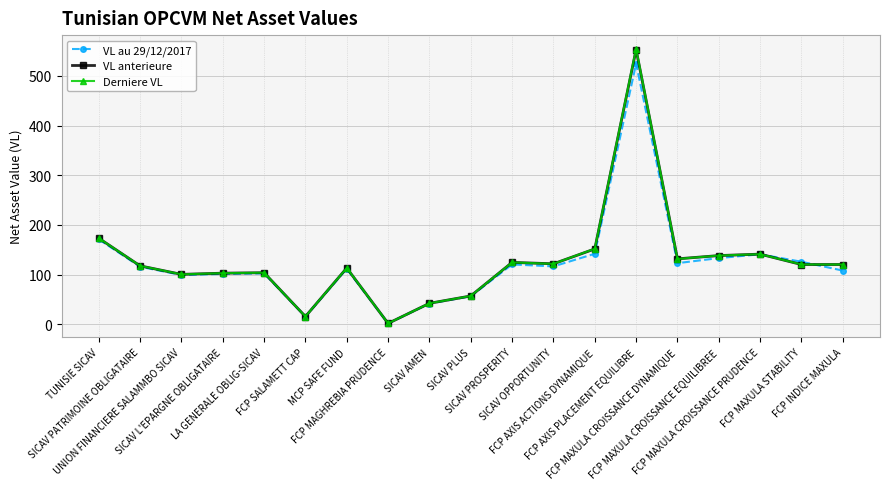

What is the label of the 9th point from the right?

SICAV PROSPERITY